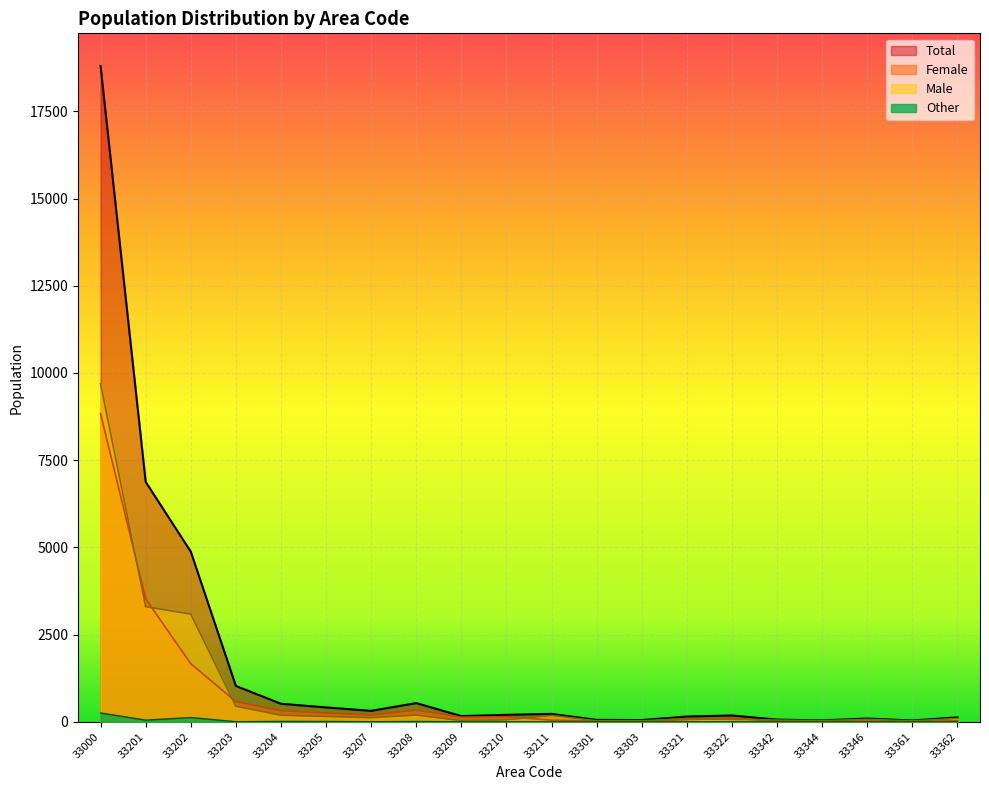

The Male series shows 88 at 33321. True or false?

True